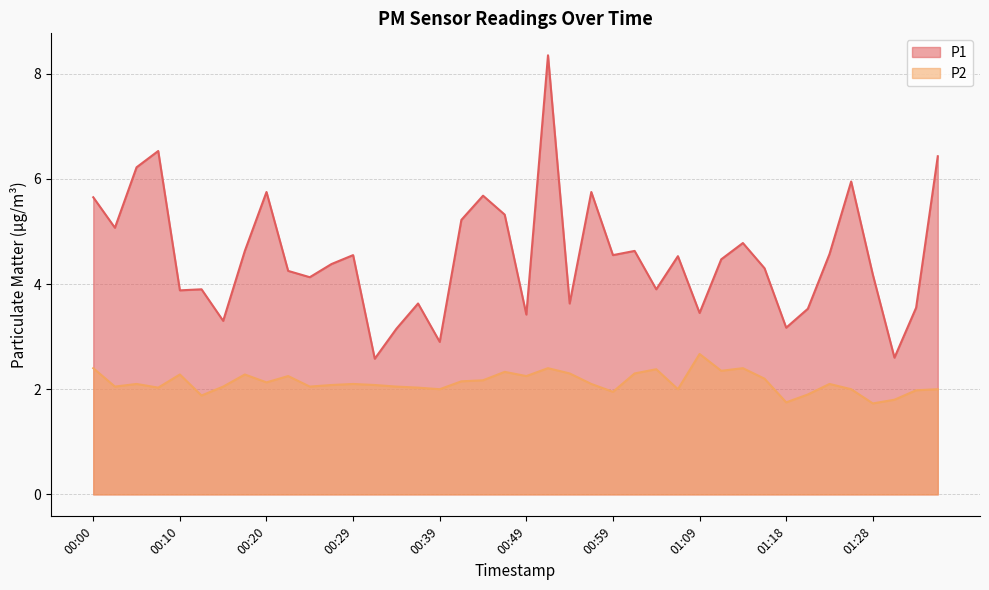

What is the difference between the P2 values at 00:32 and 00:49?

0.2